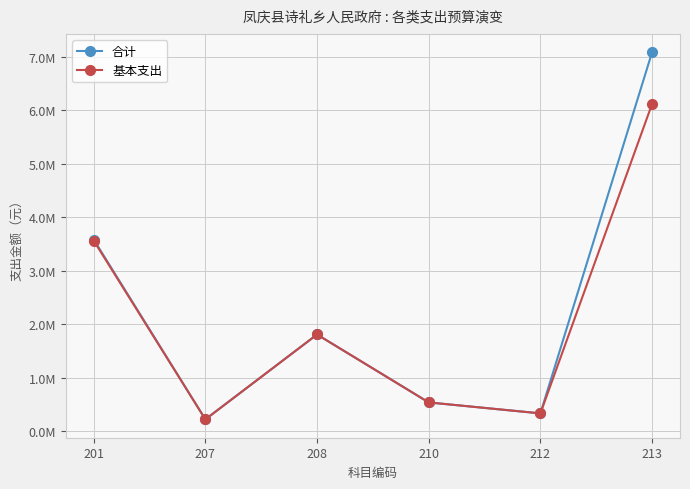

Reading left to right, what are all the values shown in this chart?

合计: 201=3583738.6	207=223765.6	208=1809480.9	210=540227.3	212=335551.9	213=7083230.7
基本支出: 201=3563837.8	207=223765.6	208=1809480.9	210=540227.3	212=335551.9	213=6117480.7